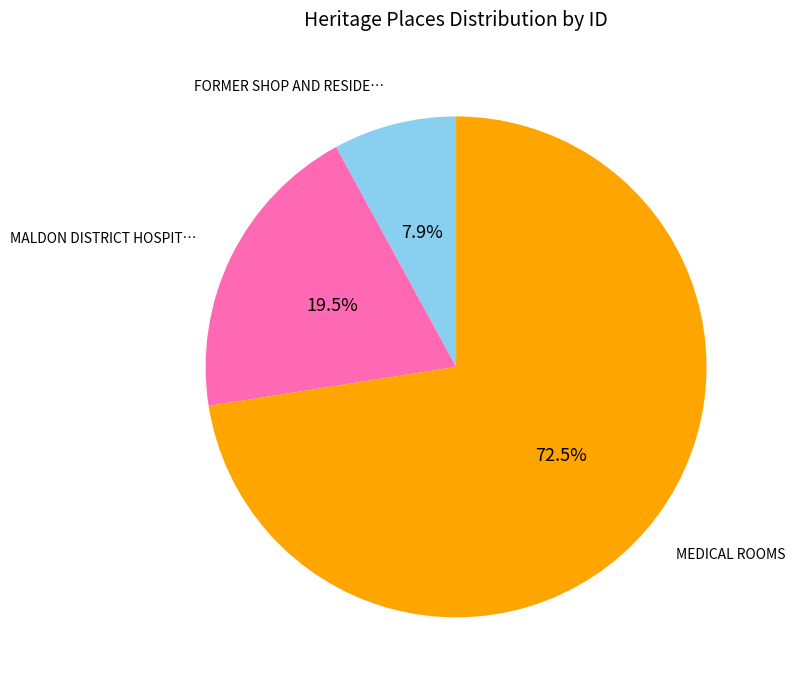

Is there any slice that represents more than half of the pie?

Yes